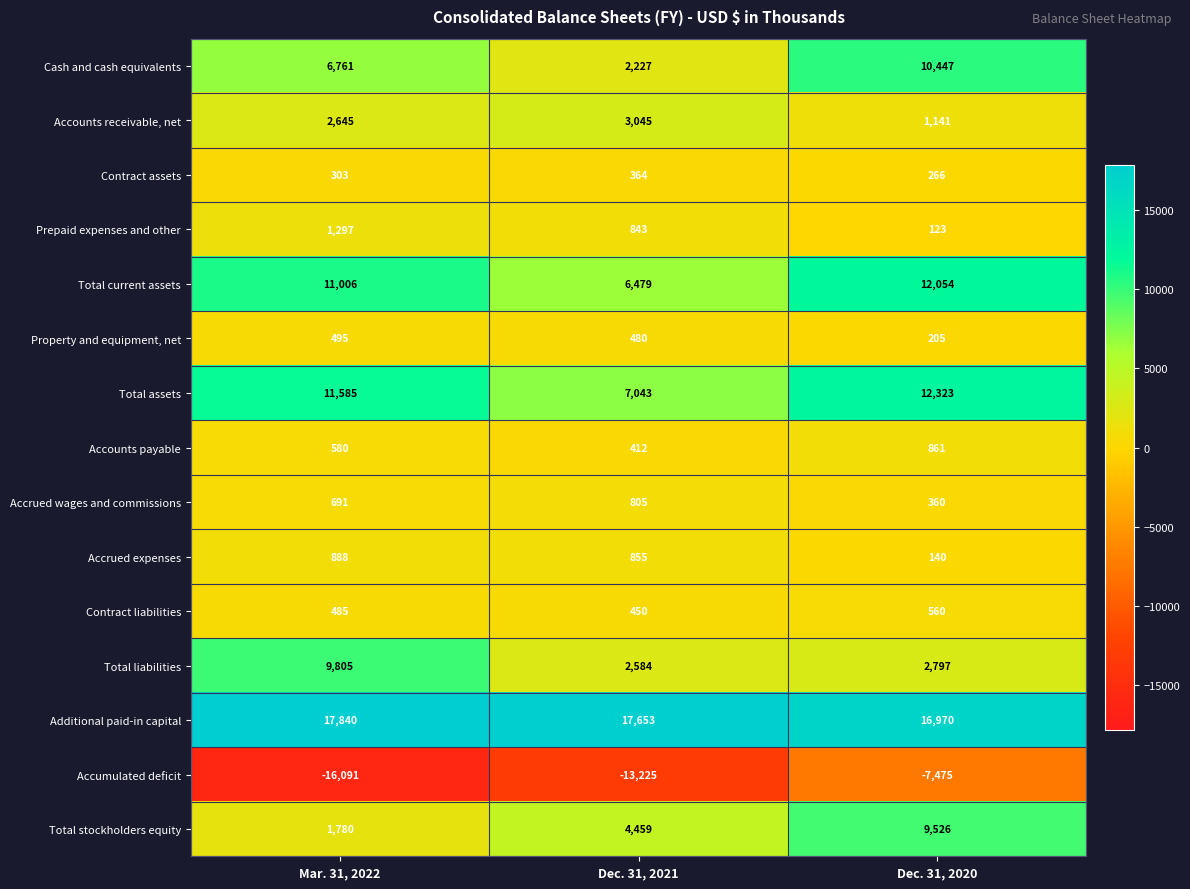

Is it true that Accounts receivable, net equals 1404 at Dec. 31, 2021?

False